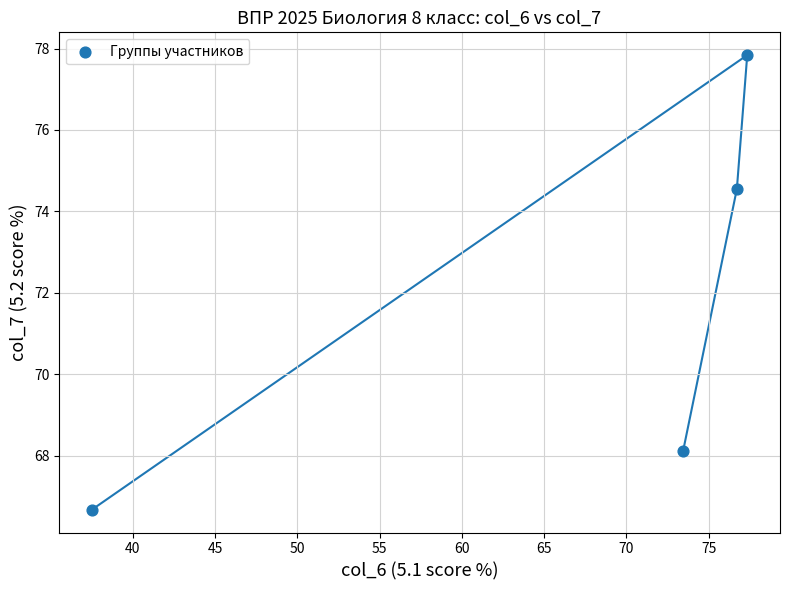

What is the average Y value?

71.8